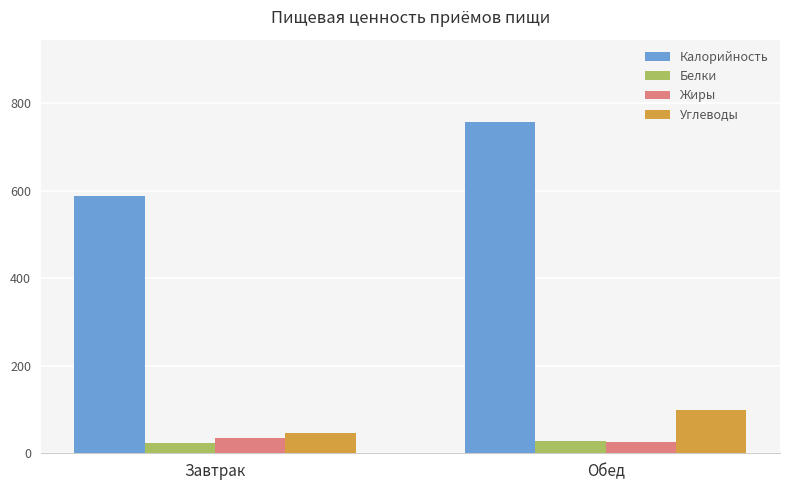

What is the sum of the Белки values at Обед and Завтрак?

51.0